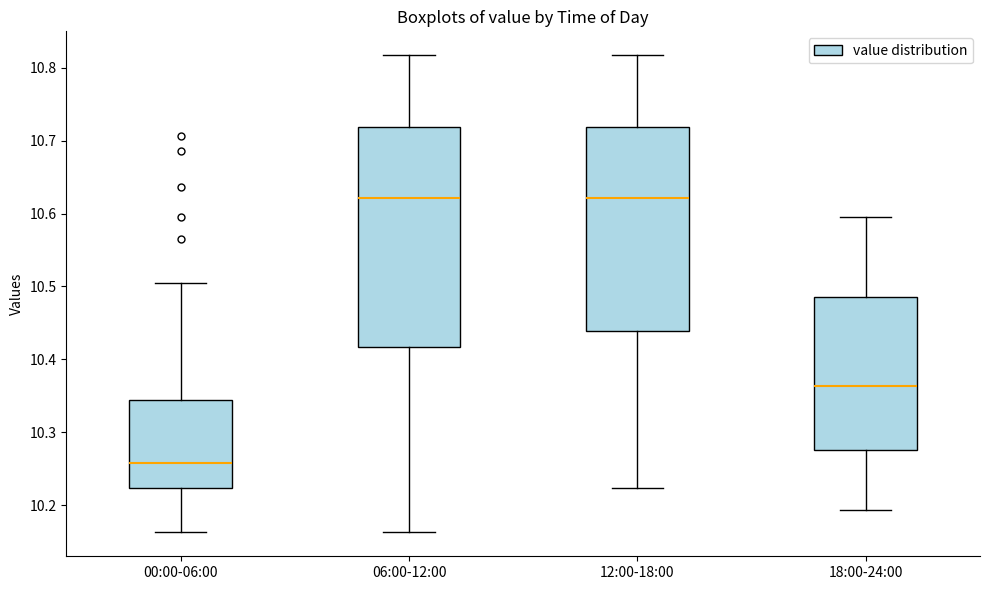

Reading left to right, read every box against the y-axis: the position of its median line, the range the box covers, and the ends of its whiskers. The values are not printed on the chart, so give them approximately, as read against the axis.

00:00-06:00: median 10.26, box 10.22 to 10.34, whiskers 10.16 to 10.51
06:00-12:00: median 10.62, box 10.42 to 10.72, whiskers 10.16 to 10.82
12:00-18:00: median 10.62, box 10.44 to 10.72, whiskers 10.22 to 10.82
18:00-24:00: median 10.36, box 10.28 to 10.48, whiskers 10.19 to 10.60